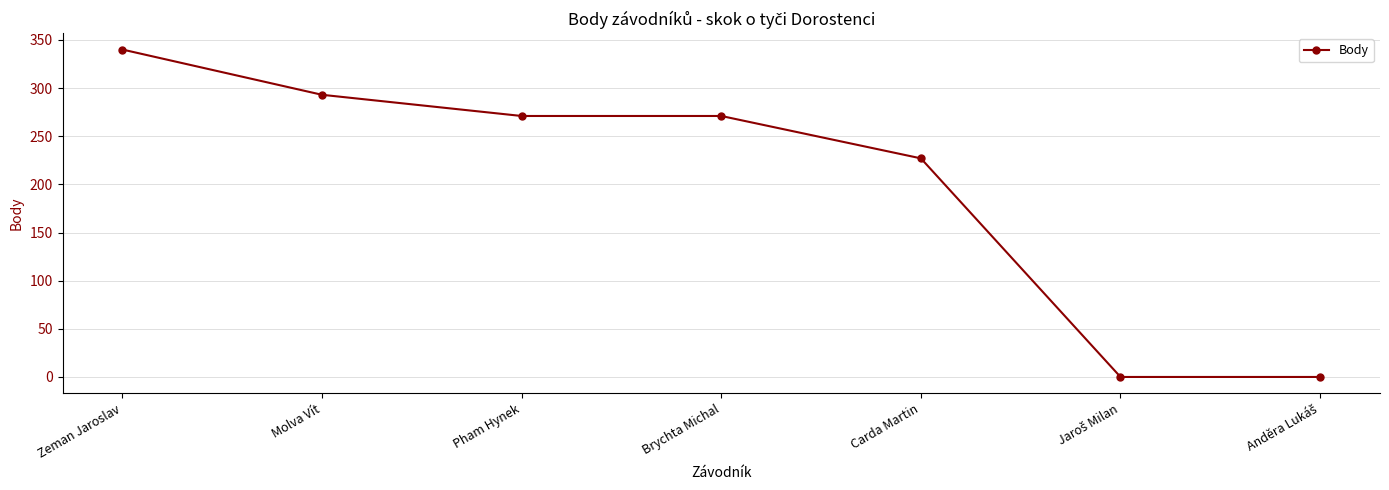

What is the maximum value shown in the chart?

340